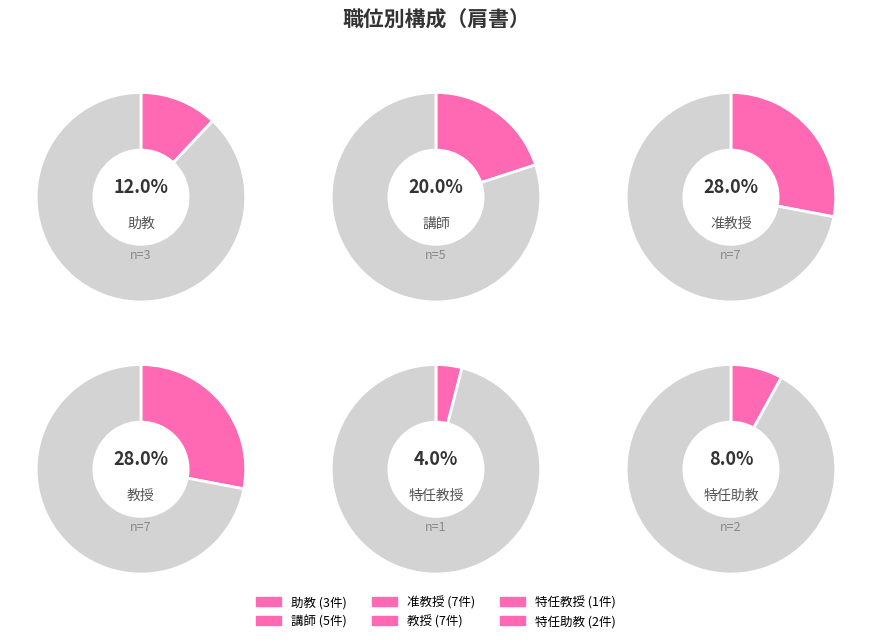

Does any single category account for the majority?

No